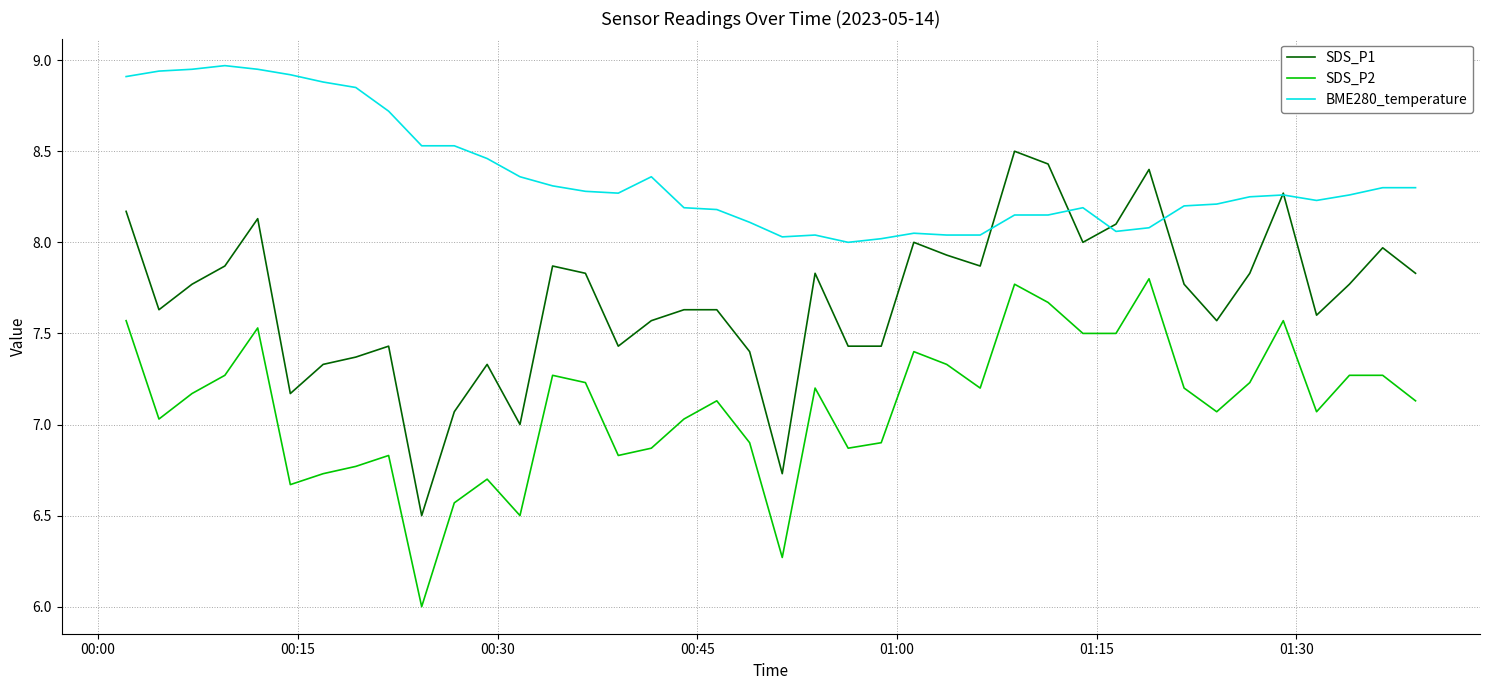

Does the chart have visible grid lines?

Yes